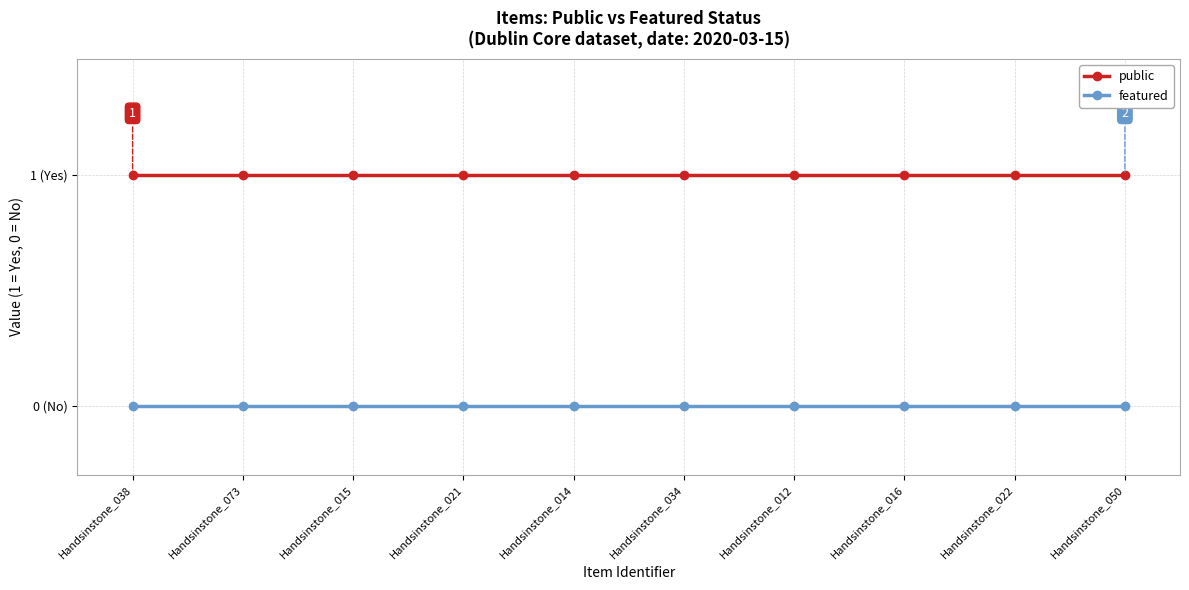

Rank the categories by featured value from highest to lowest.

Handsinstone_038, Handsinstone_073, Handsinstone_015, Handsinstone_021, Handsinstone_014, Handsinstone_034, Handsinstone_012, Handsinstone_016, Handsinstone_022, Handsinstone_050